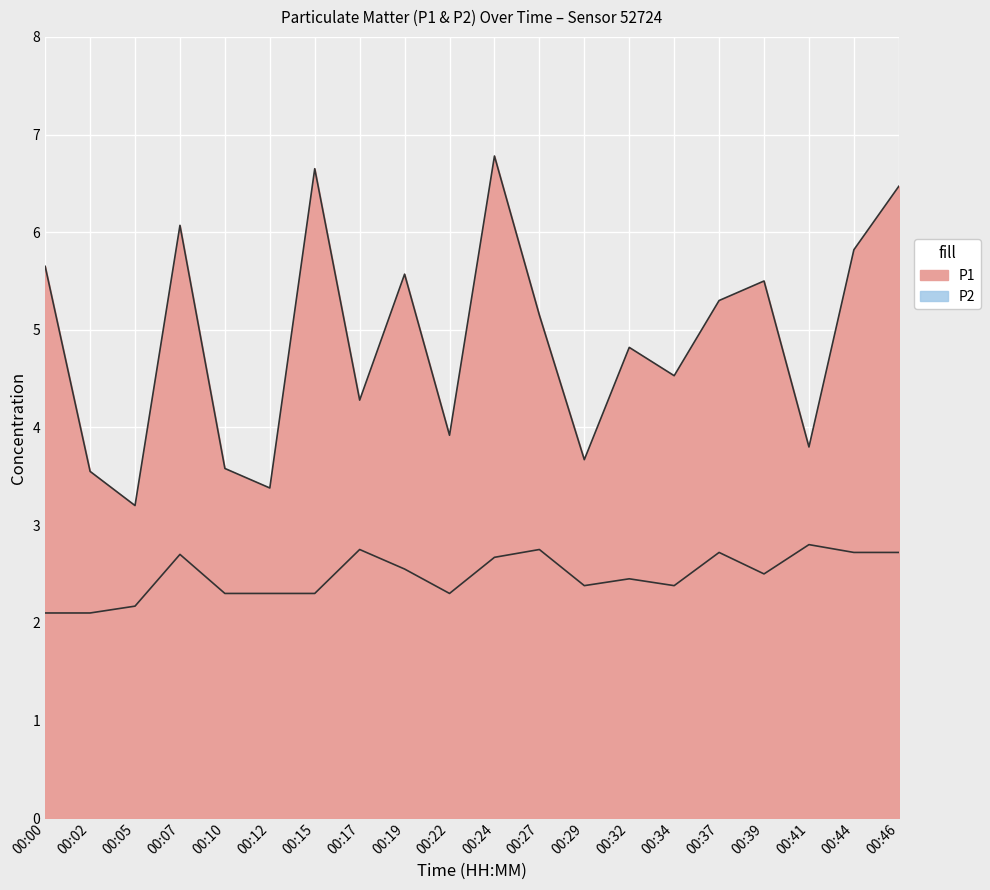

Where is the first local minimum for P2?

00:22